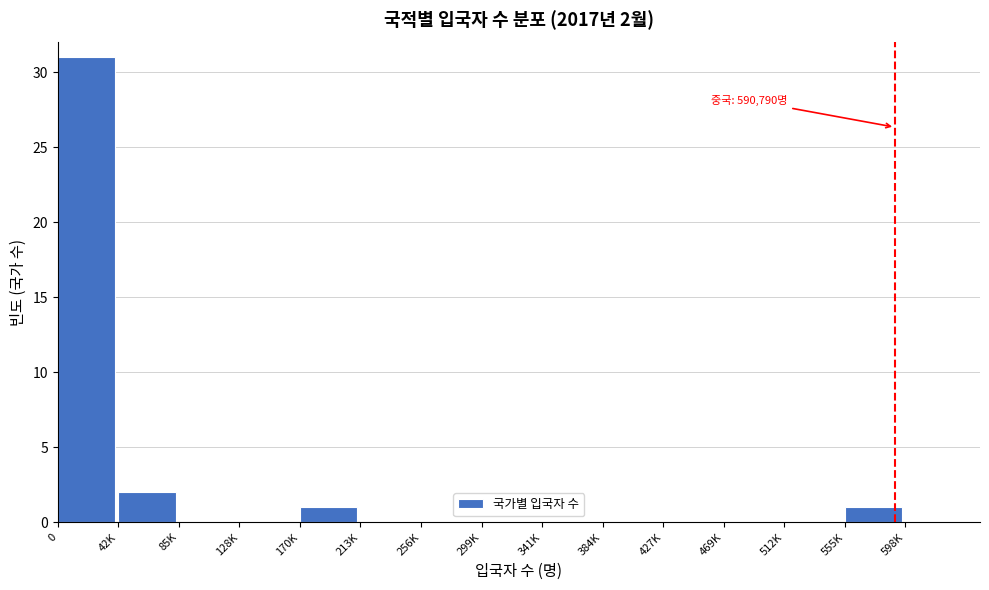

Reading right to left, transcribe all the data shown in this chart.

598K=0	555K=1	512K=0	469K=0	427K=0	384K=0	341K=0	299K=0	256K=0	213K=0	170K=1	128K=0	85K=0	42K=2	0=31